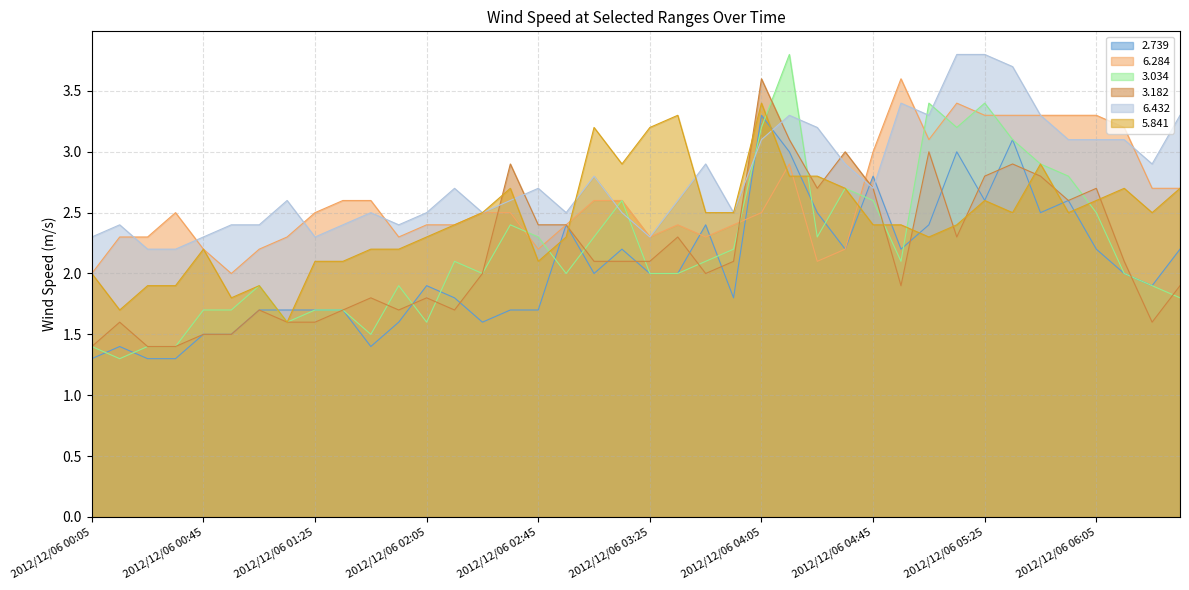

Rank the series at 2012/12/06 02:25 from highest to lowest value.

6.284, 6.432, 5.841, 3.034, 3.182, 2.739